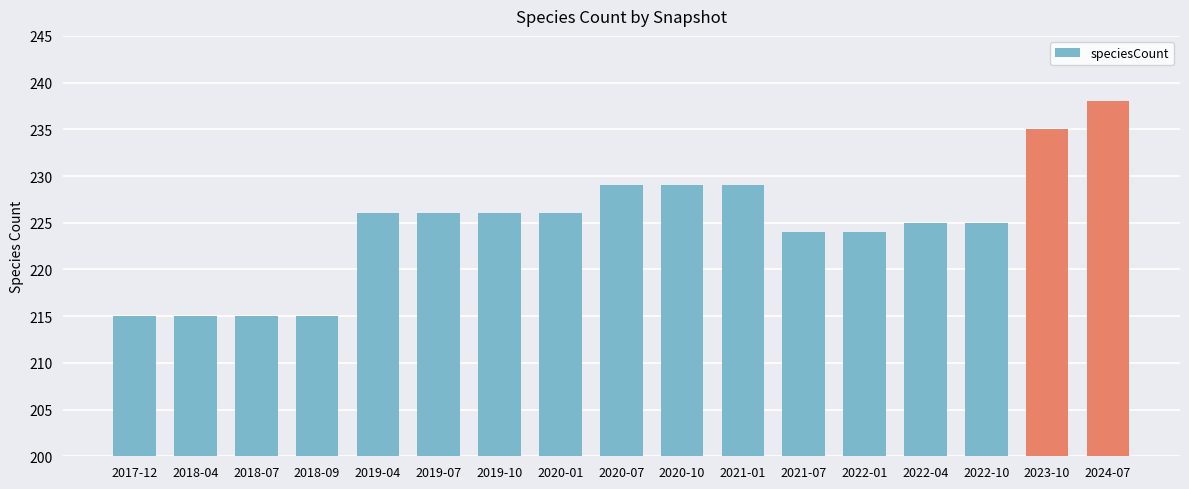

Read the value at 2020-01, to the nearest 10.

230